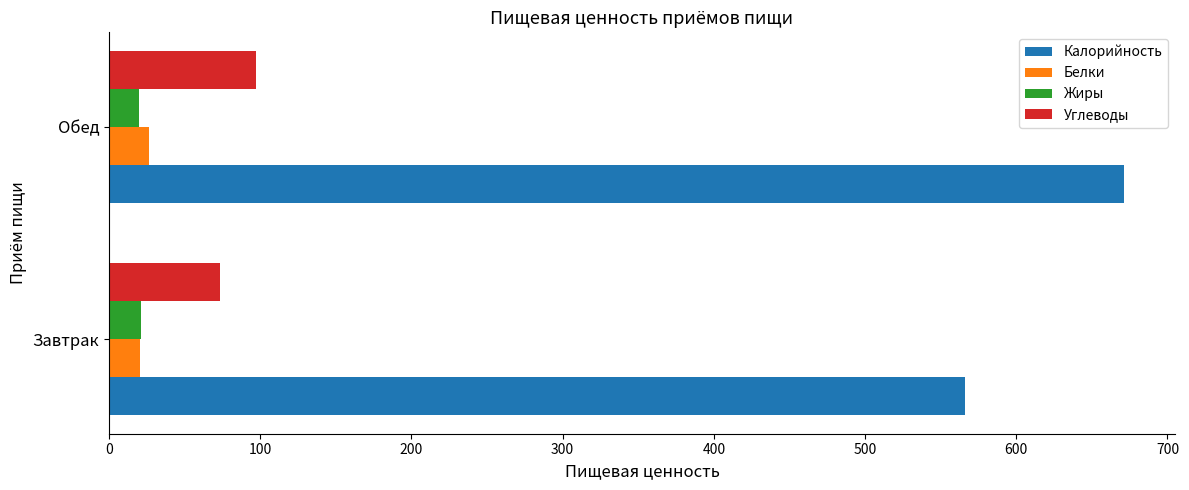

At which label is Калорийность closest to 618?

Завтрак